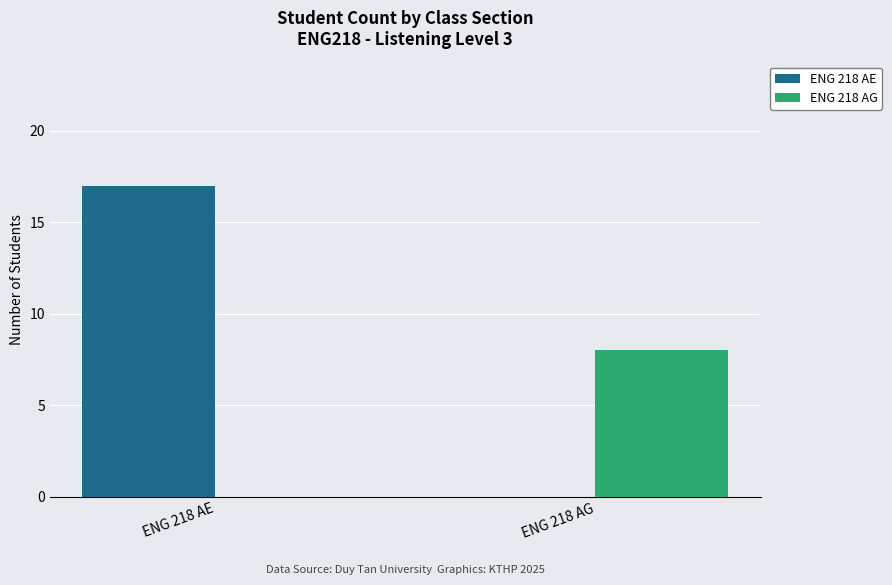

How many groups of bars are there?

2